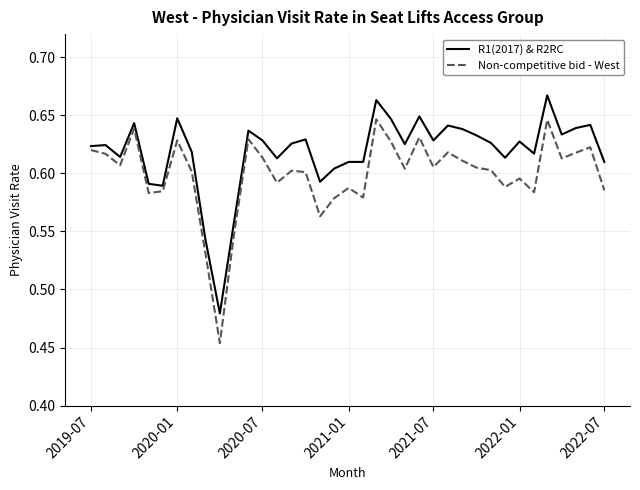

How many categories are shown in the chart?

37